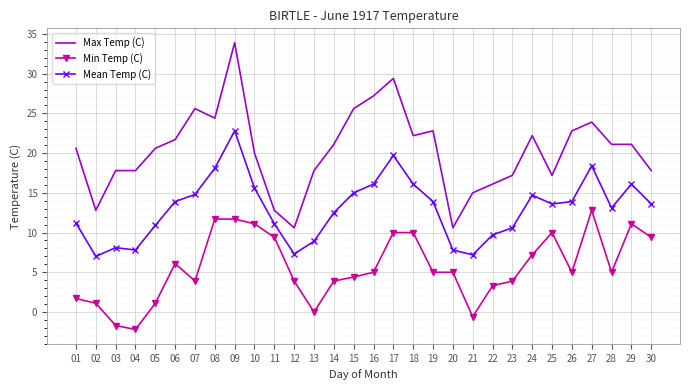

At 17, list the series in order from largest to smallest.

Max Temp (C), Mean Temp (C), Min Temp (C)